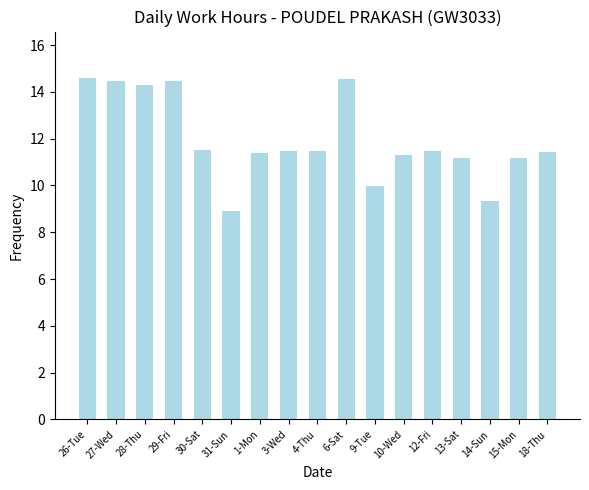

What is the sum of the values at 4-Thu and 18-Thu?

22.9